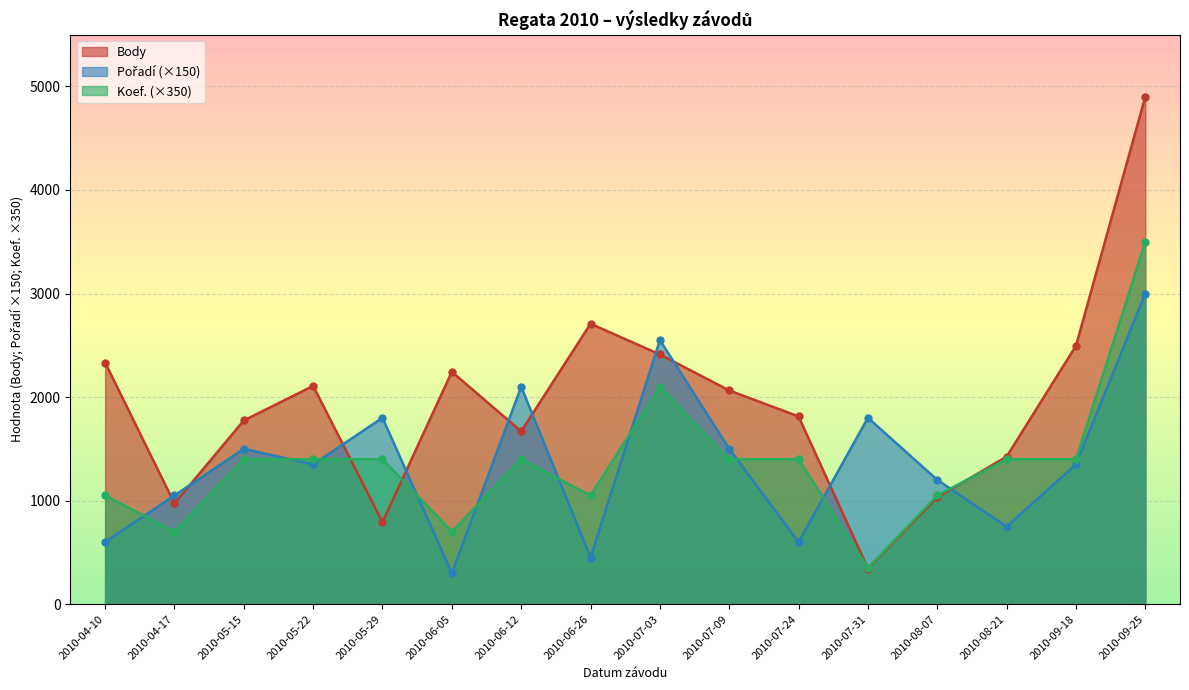

Reading left to right, list all the values displayed in this chart.

Body: 2333	973	1774	2108	792	2244	1669	2708	2412	2064	1813	344	1032	1425	2496	4902
Pořadí: 600	1050	1500	1350	1800	300	2100	450	2550	1500	600	1800	1200	750	1350	3000
Koef.: 1050	700	1400	1400	1400	700	1400	1050	2100	1400	1400	350	1050	1400	1400	3500